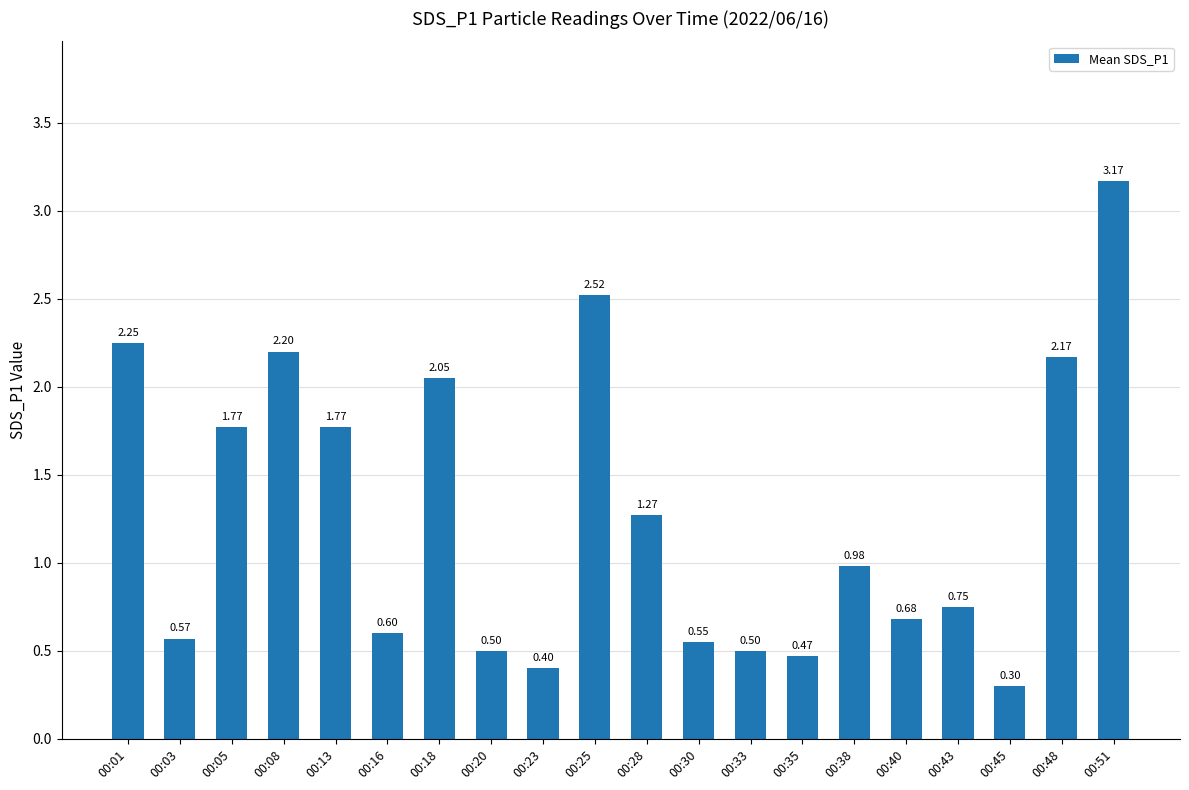

Approximately how many times larger is the value at 00:16 compared to 00:05?

0.3